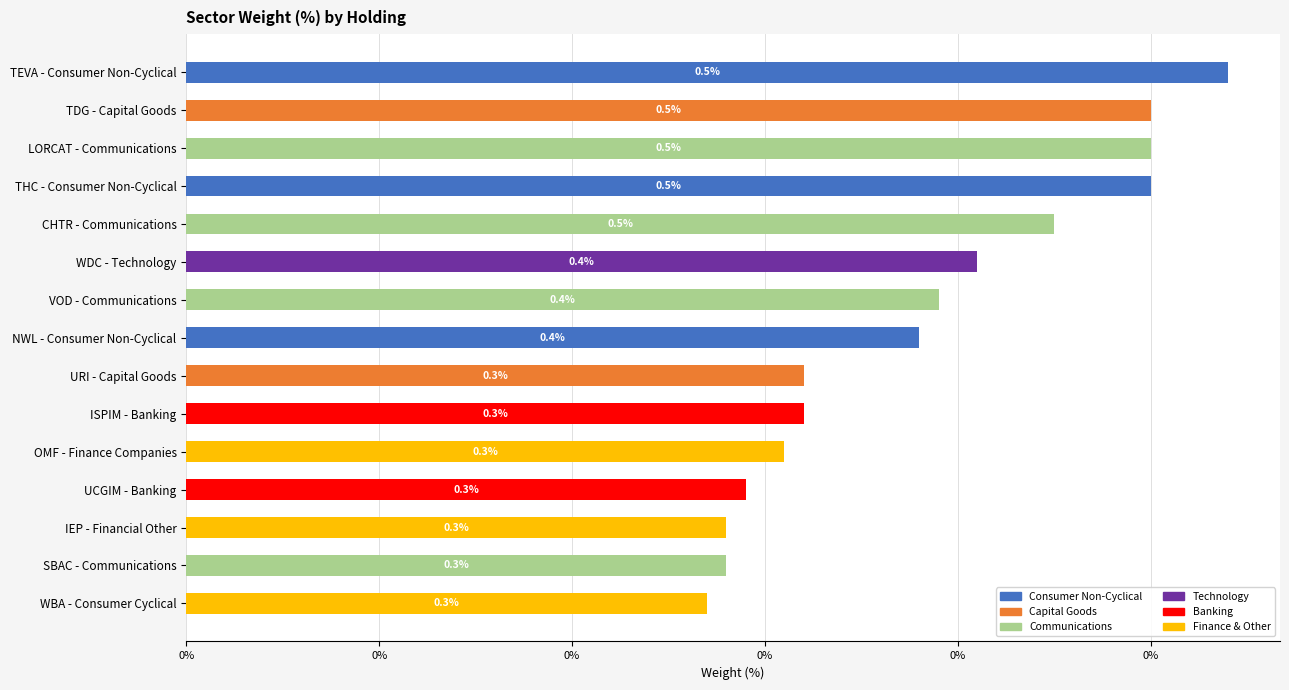

What are all the series names shown in the legend?

Consumer Non-Cyclical, Capital Goods, Communications, Technology, Banking, Finance & Other